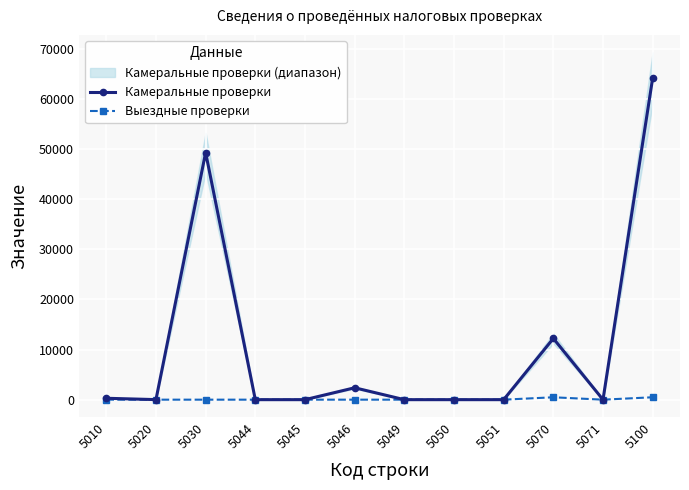

What is the sum of all Выездные проверки values?

958